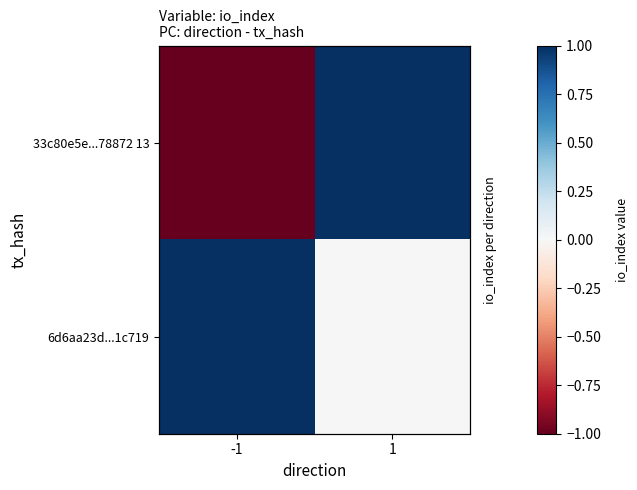

What is the average value of the 6d6aa23d...1c719 series?

1